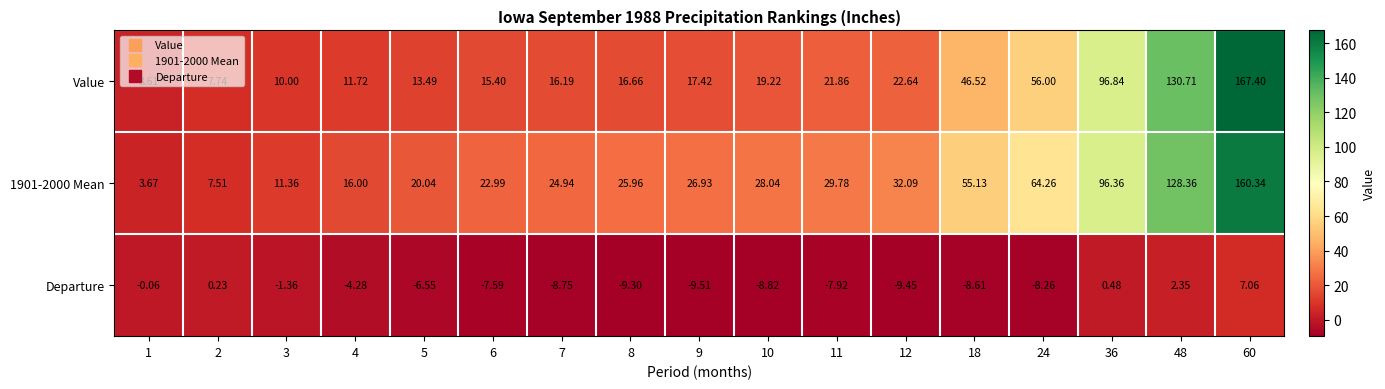

What is the total value across all series at 6?

30.8